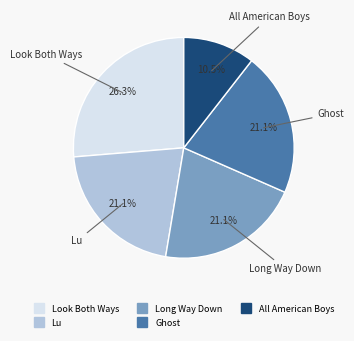

To the nearest percent, what is the average slice percentage?

20%